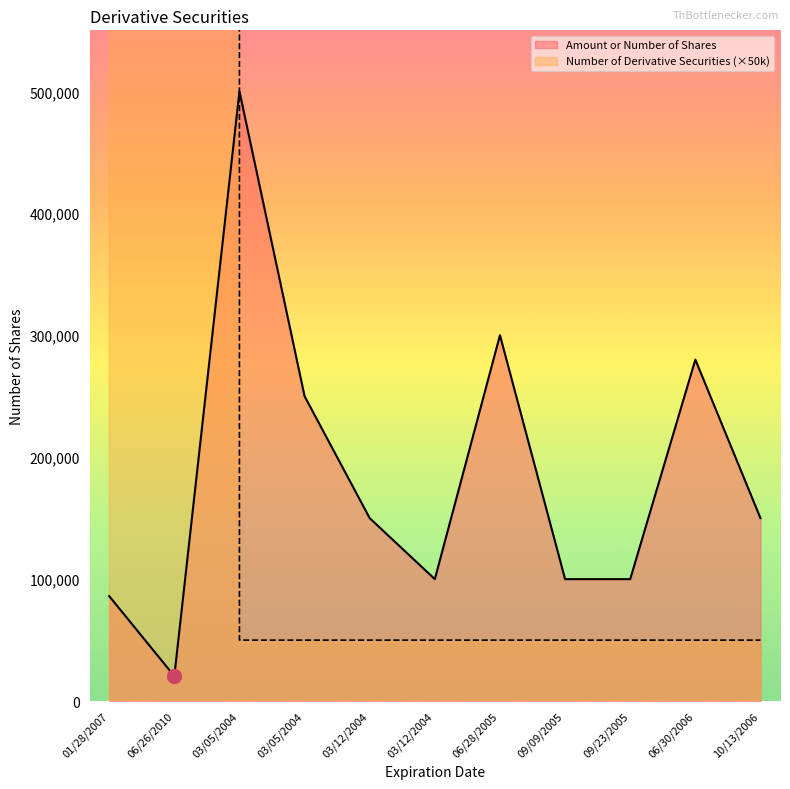

Which series has the largest range (max minus min)?

Number of Derivative Securities